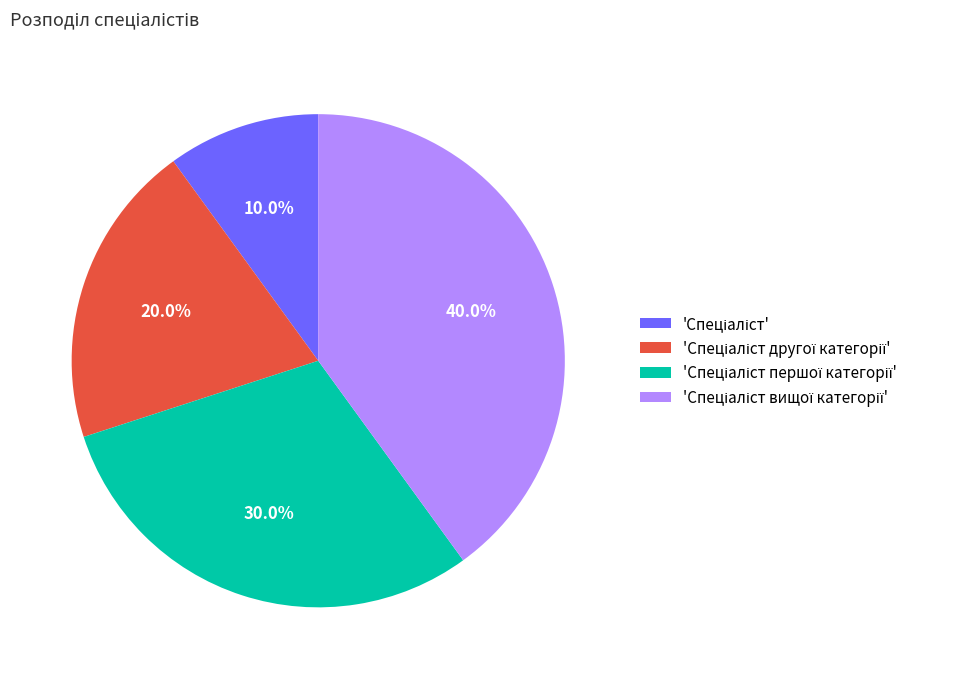

Does any single category account for the majority?

No